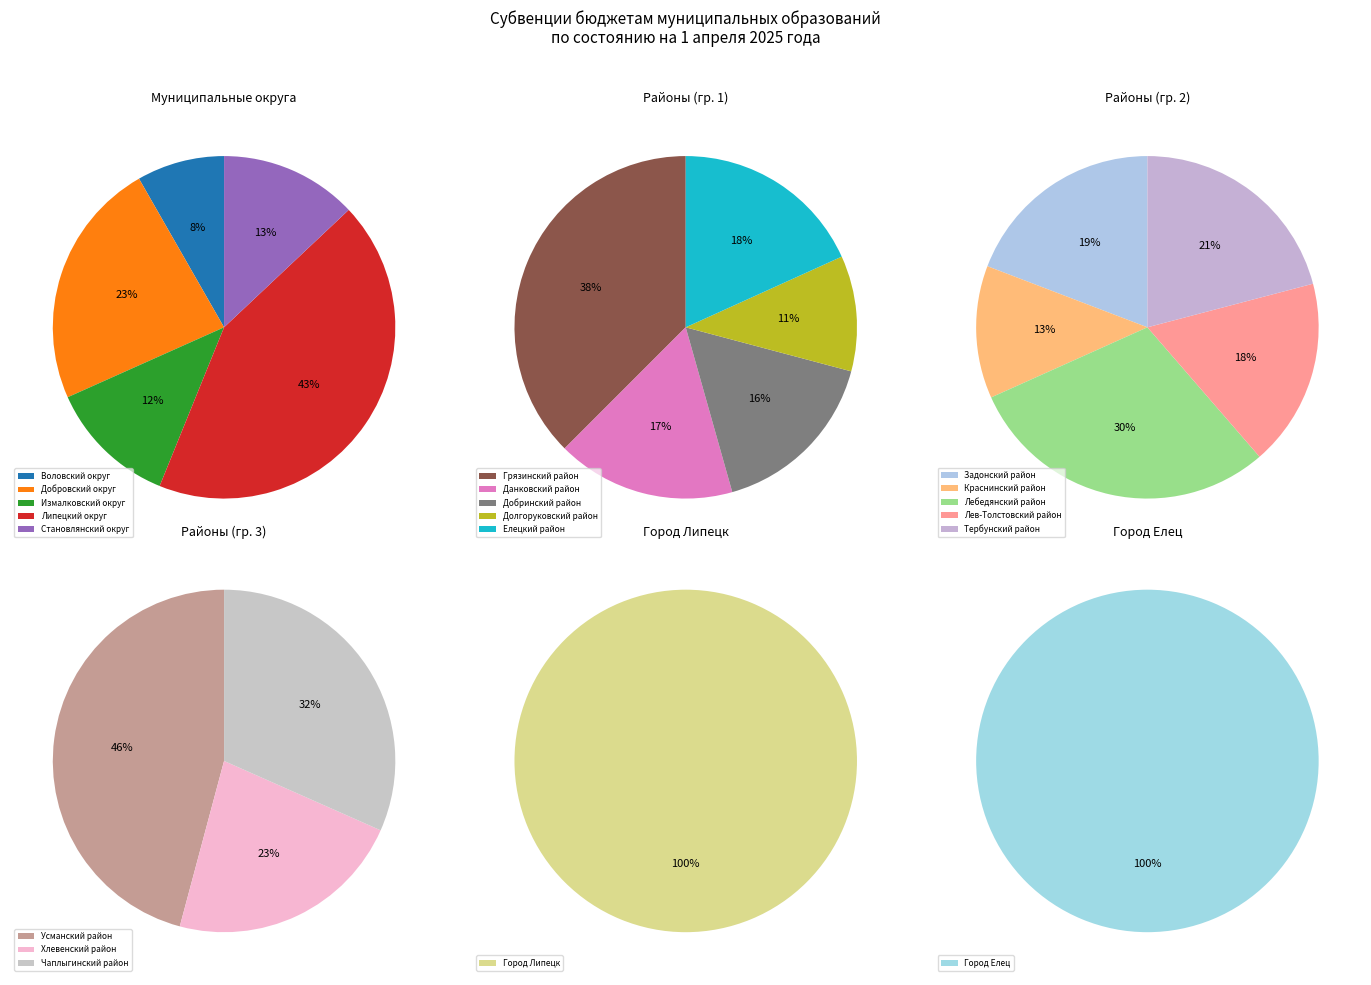

What is the largest slice in the pie chart?

Город Липецк